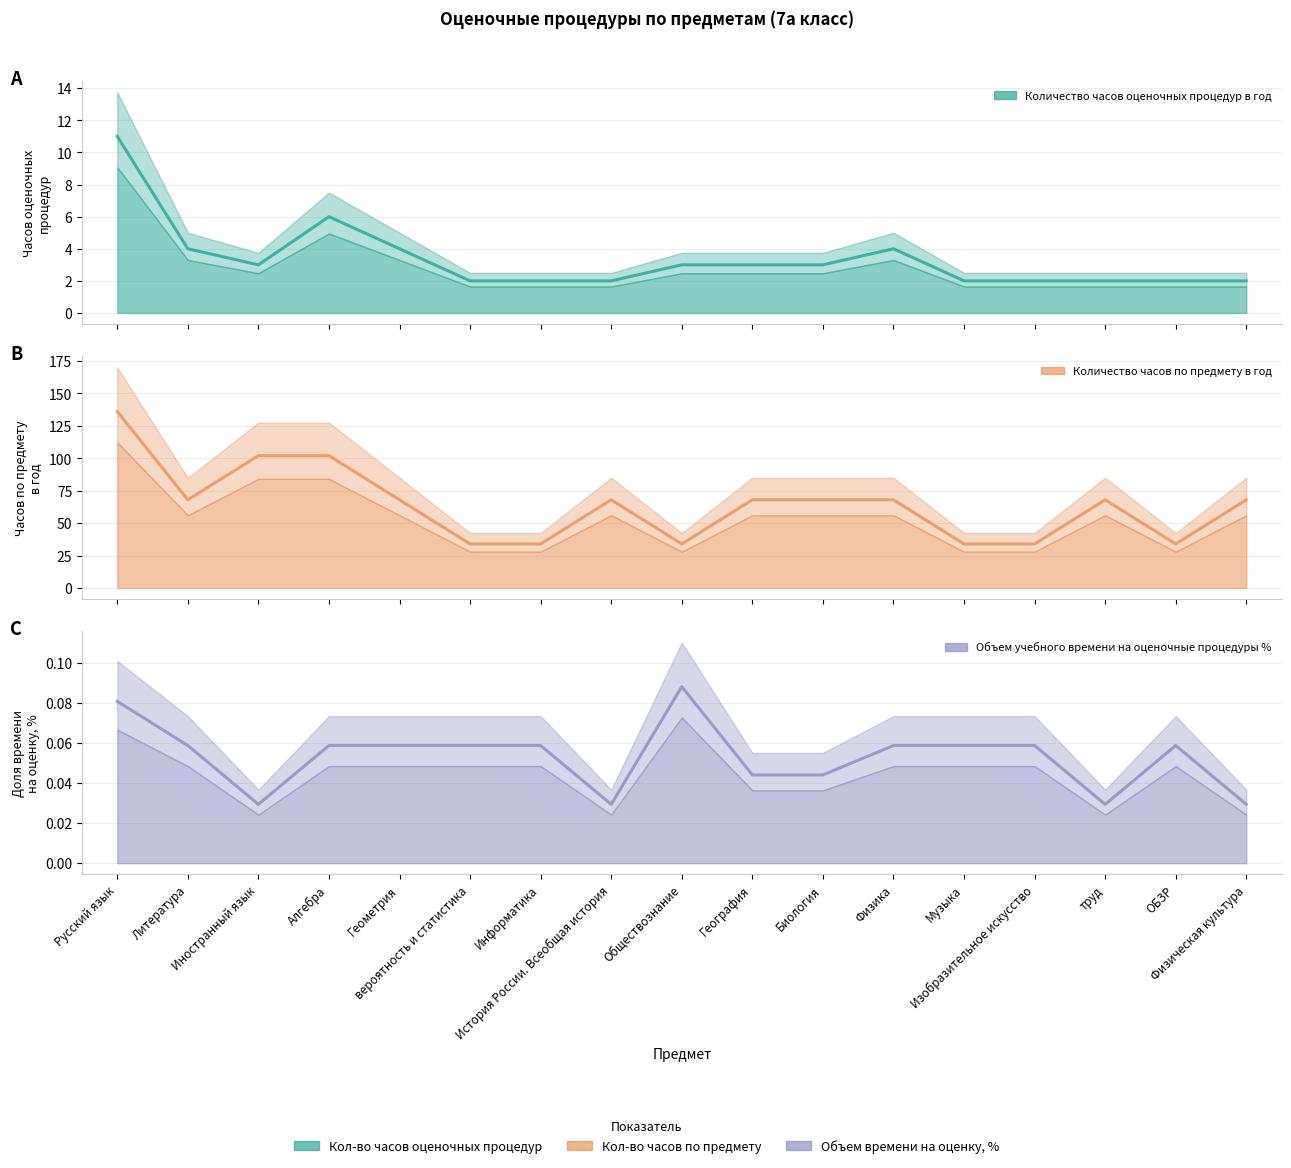

Count the number of categories in the chart.

17